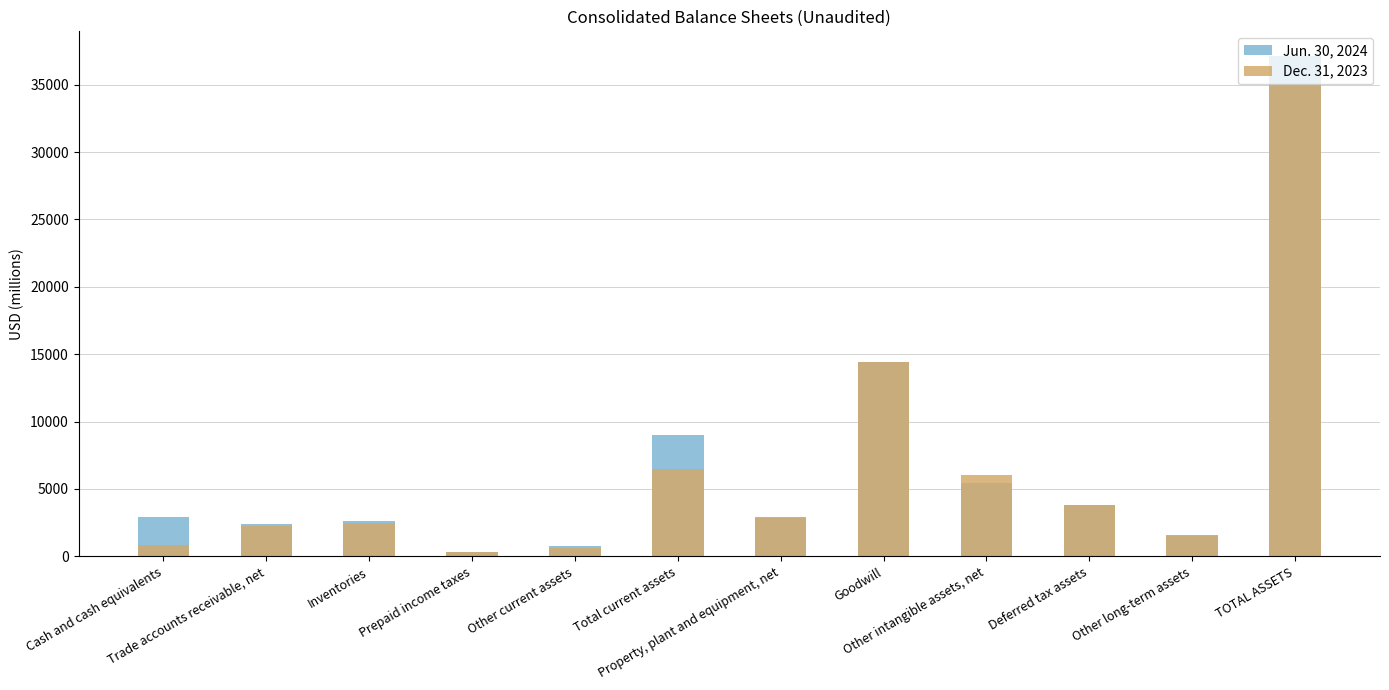

What is the difference between the maximum and minimum values in the Dec. 31, 2023 series?

34821